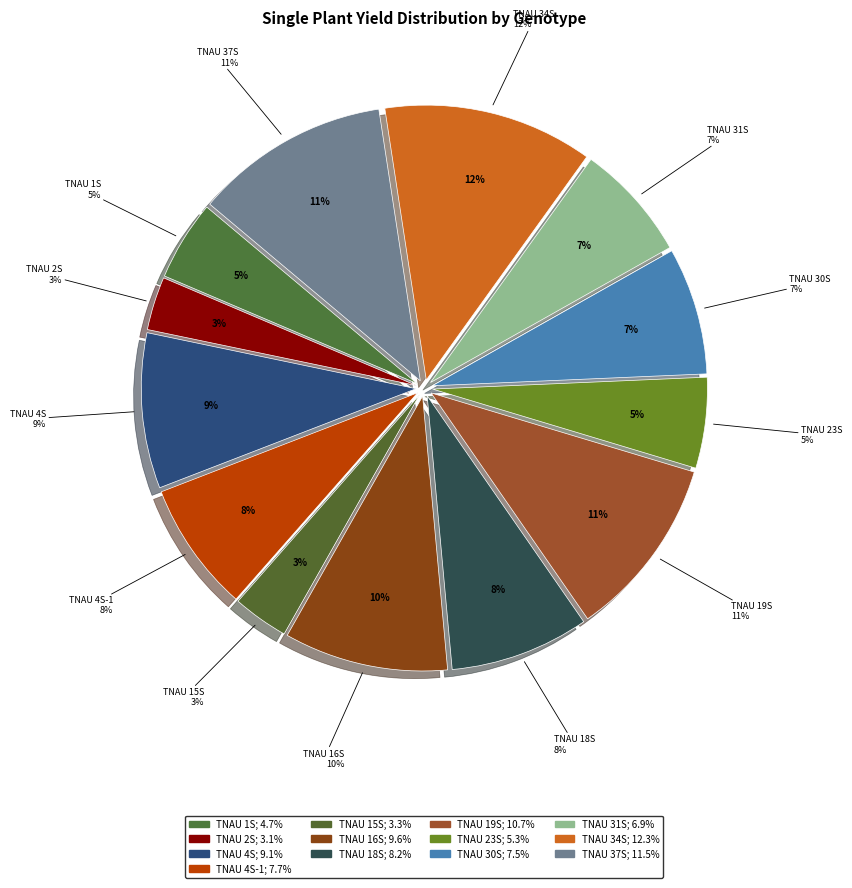

Count the number of slices in the pie.

13